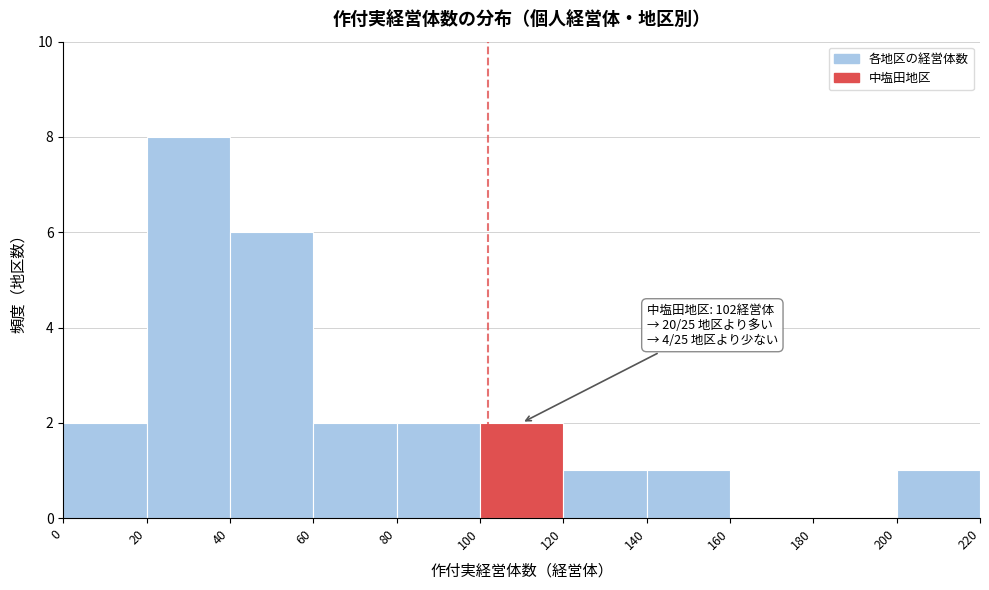

Over which range of the x-axis is the bar tallest?

20 to 40